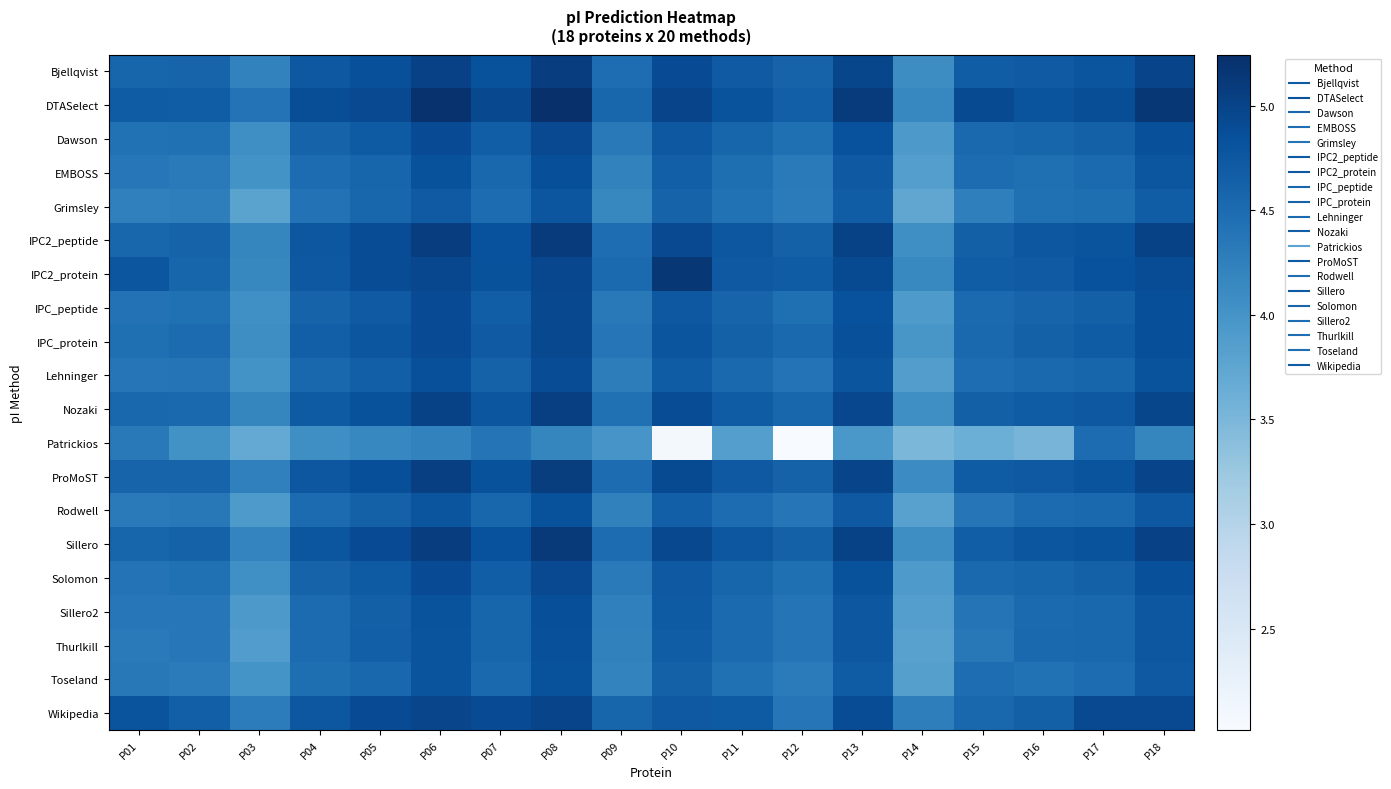

How many distinct data groups are displayed?

20